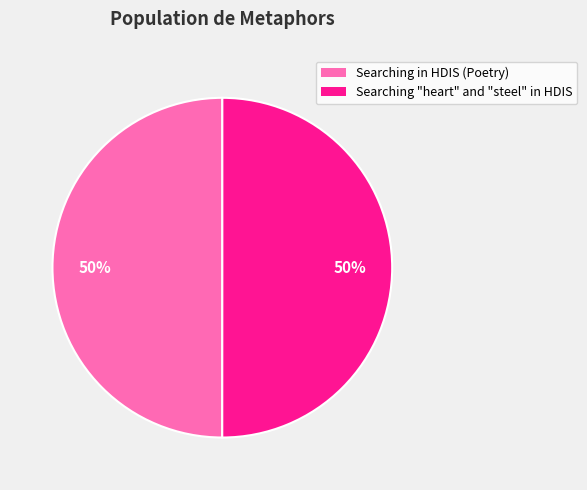

What is the ratio of the value at Searching in HDIS (Poetry) to the value at Searching "heart" and "steel" in HDIS?

1.0